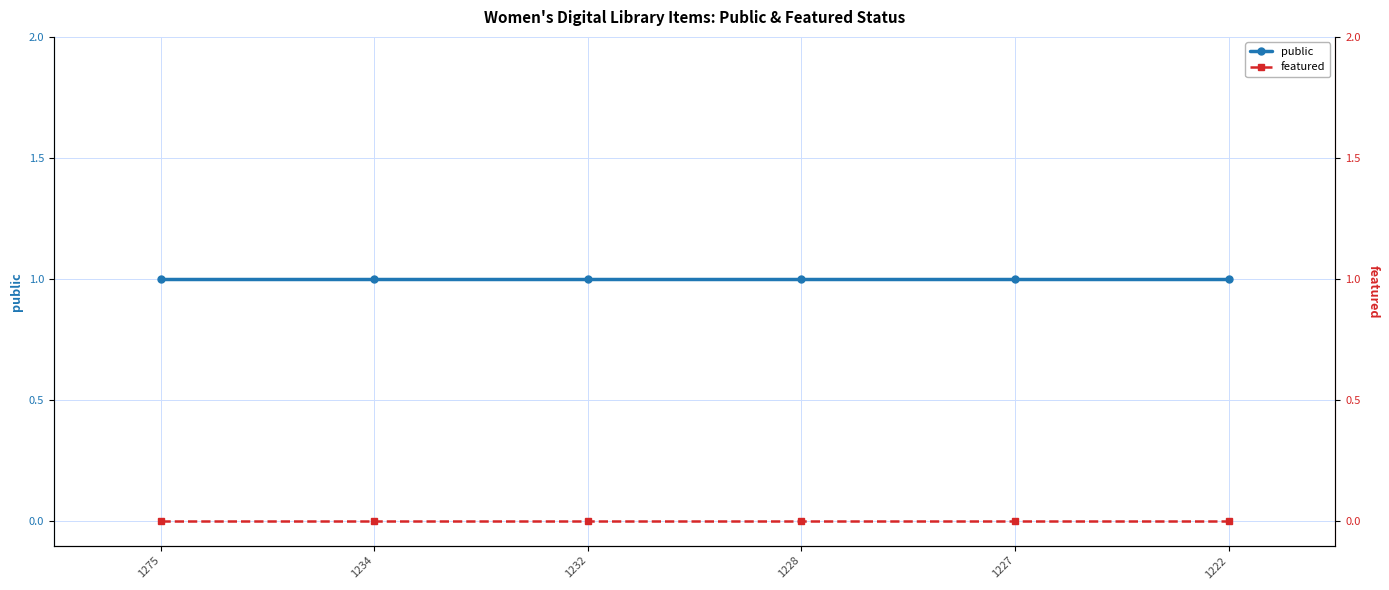

Which label corresponds to the smallest value in the chart?

1275